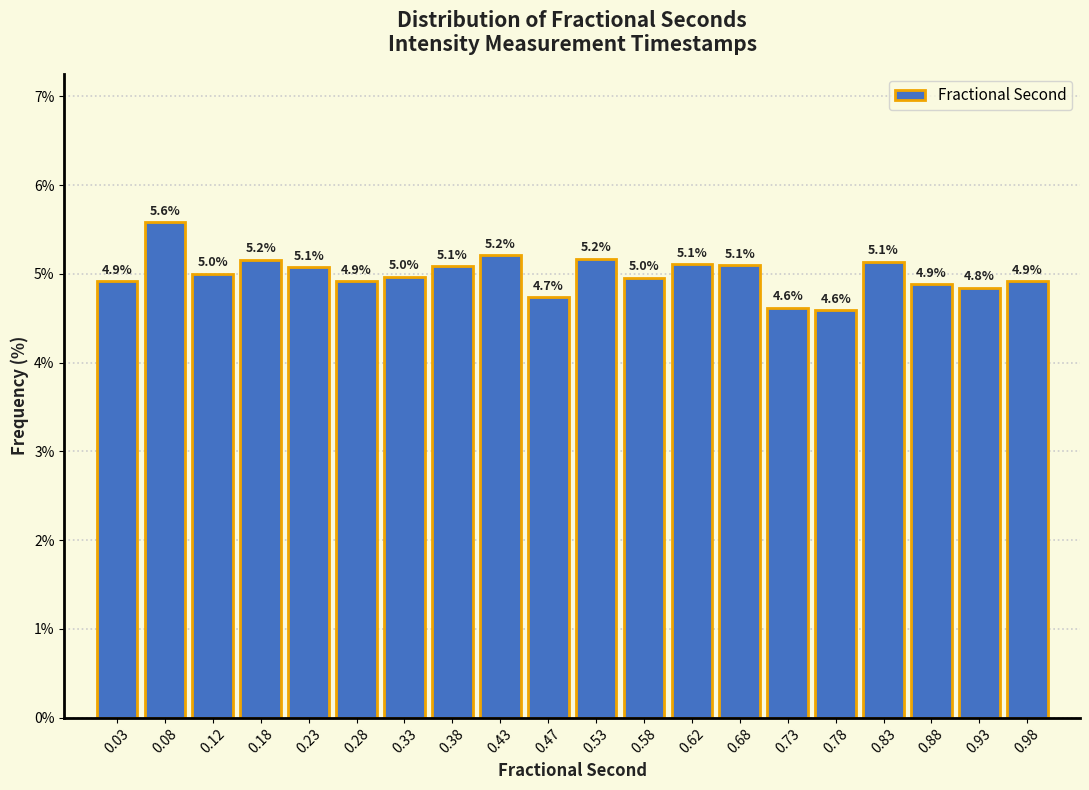

Over which range of the x-axis is the bar tallest?

0.05 to 0.10